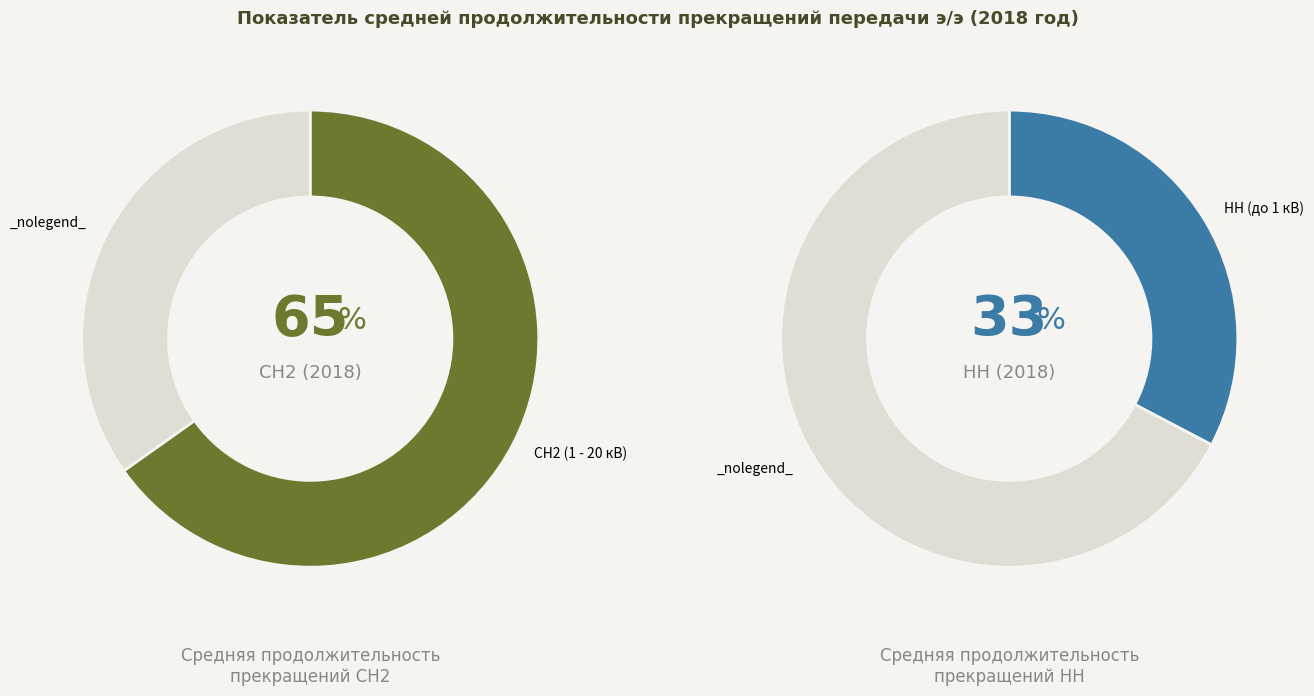

Does any single category account for the majority?

Yes